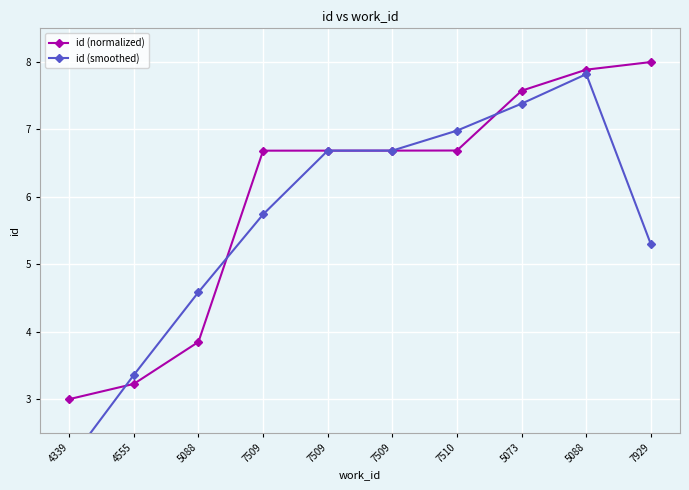

Is it true that id (smoothed) equals 5.3 at 7929?

True